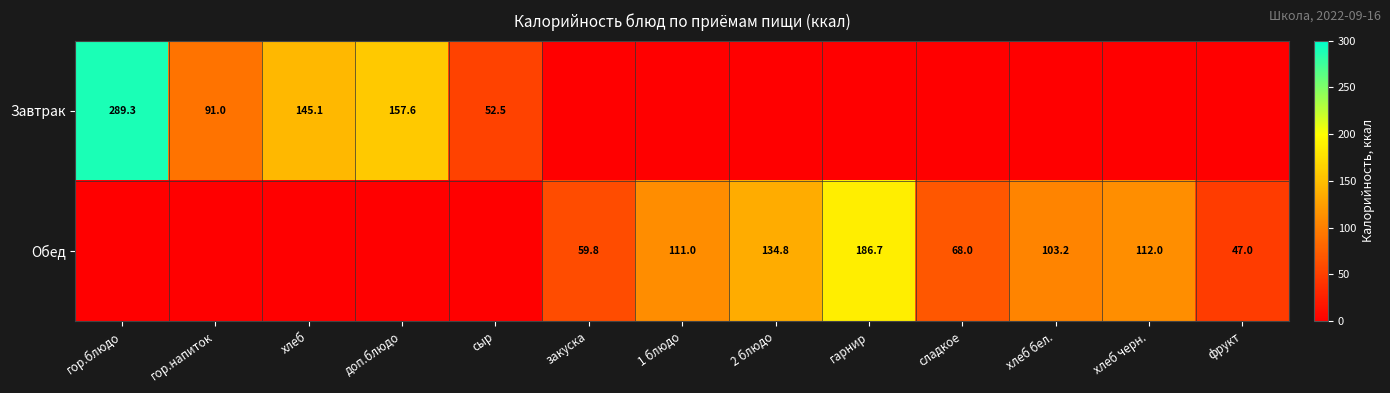

Count the number of data series in this chart.

2